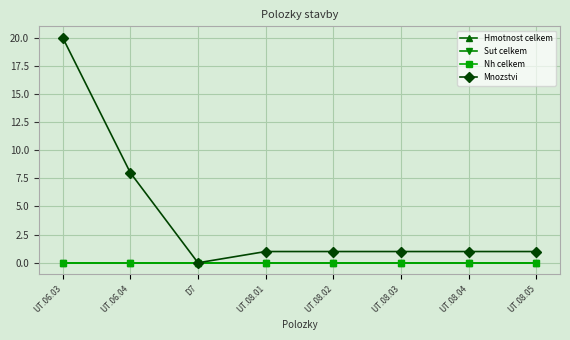

Reading left to right, transcribe all the data shown in this chart.

Hmotnost celkem: 0	0	0	0	0	0	0	0
Sut celkem: 0	0	0	0	0	0	0	0
Nh celkem: 0	0	0	0	0	0	0	0
Mnozstvi: 20	8	0	1	1	1	1	1